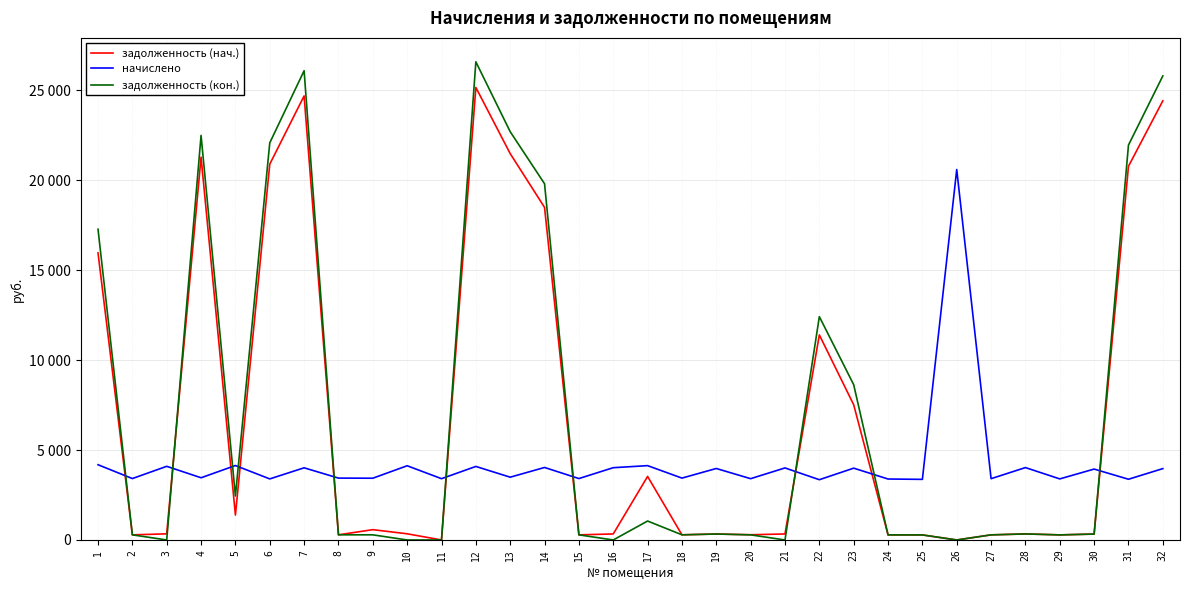

Where does the задолженность (нач.) series first go above 340?

1